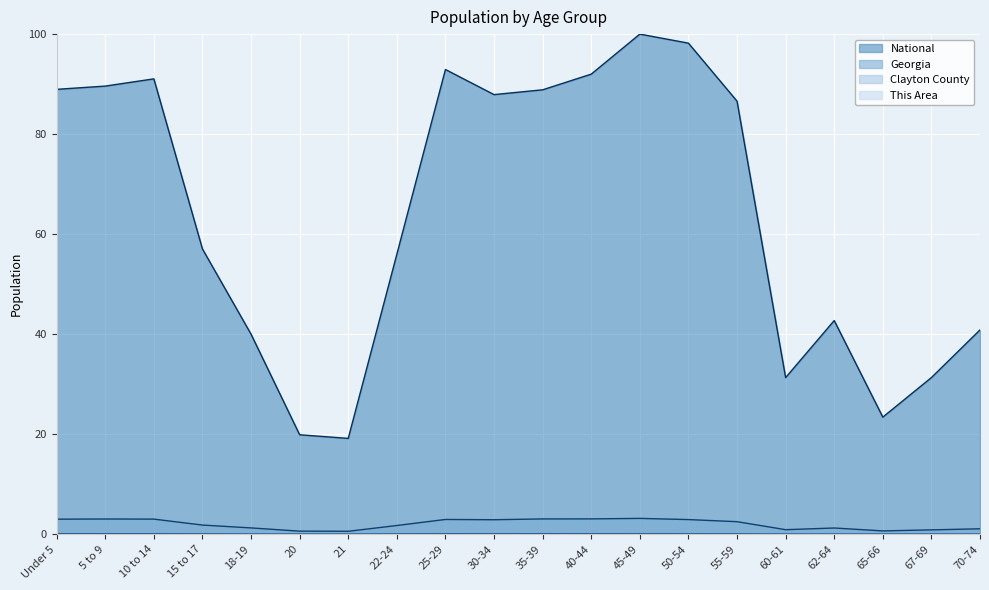

Reading left to right, extract all data points from this chart.

This Area: Under 5=0.0	5 to 9=0.0	10 to 14=0.0	15 to 17=0.0	18-19=0.0	20=0.0	21=0.0	22-24=0.0	25-29=0.0	30-34=0.0	35-39=0.0	40-44=0.0	45-49=0.0	50-54=0.0	55-59=0.0	60-61=0.0	62-64=0.0	65-66=0.0	67-69=0.0	70-74=0.0
Clayton County: Under 5=0.1	5 to 9=0.1	10 to 14=0.1	15 to 17=0.1	18-19=0.0	20=0.0	21=0.0	22-24=0.1	25-29=0.1	30-34=0.1	35-39=0.1	40-44=0.1	45-49=0.1	50-54=0.1	55-59=0.1	60-61=0.0	62-64=0.0	65-66=0.0	67-69=0.0	70-74=0.0
Georgia: Under 5=3.0	5 to 9=3.1	10 to 14=3.0	15 to 17=1.8	18-19=1.3	20=0.6	21=0.6	22-24=1.8	25-29=3.0	30-34=2.9	35-39=3.1	40-44=3.1	45-49=3.2	50-54=2.9	55-59=2.5	60-61=0.9	62-64=1.3	65-66=0.7	67-69=0.9	70-74=1.1
National: Under 5=89.0	5 to 9=89.6	10 to 14=91.1	15 to 17=57.0	18-19=40.0	20=19.9	21=19.2	22-24=56.0	25-29=92.9	30-34=87.9	35-39=88.9	40-44=92.0	45-49=100.0	50-54=98.2	55-59=86.6	60-61=31.3	62-64=42.7	65-66=23.4	67-69=31.3	70-74=40.9